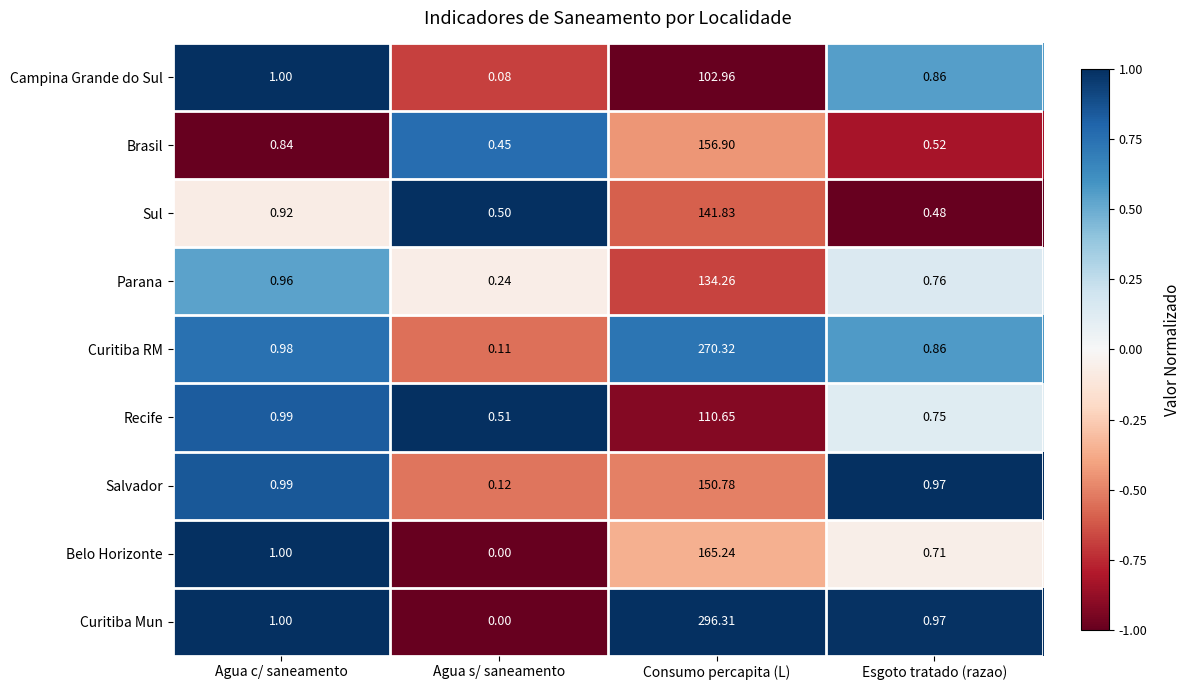

Which series has the largest range (max minus min)?

Curitiba Mun